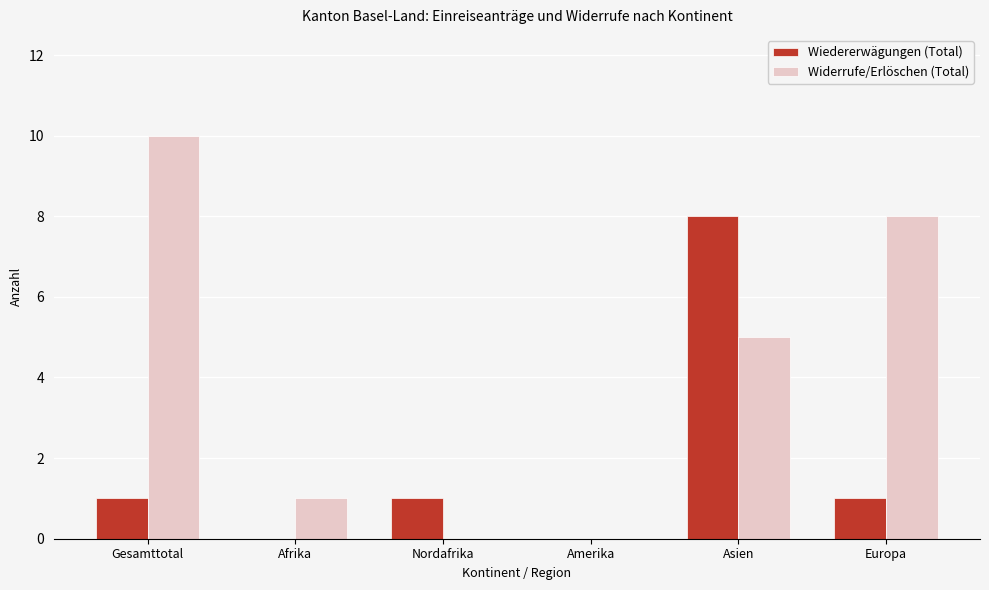

Reading left to right, transcribe all the data shown in this chart.

Wiedererwägungen (Total): 1	0	1	0	8	1
Widerrufe/Erlöschen (Total): 10	1	0	0	5	8